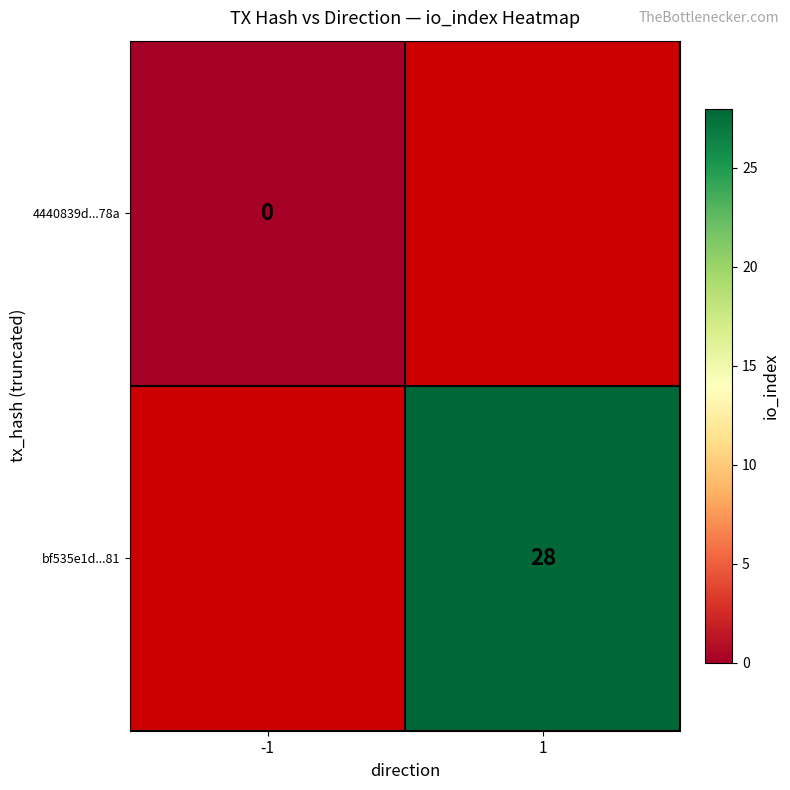

Is it true that bf535e1d...81 equals 13 at 1?

False